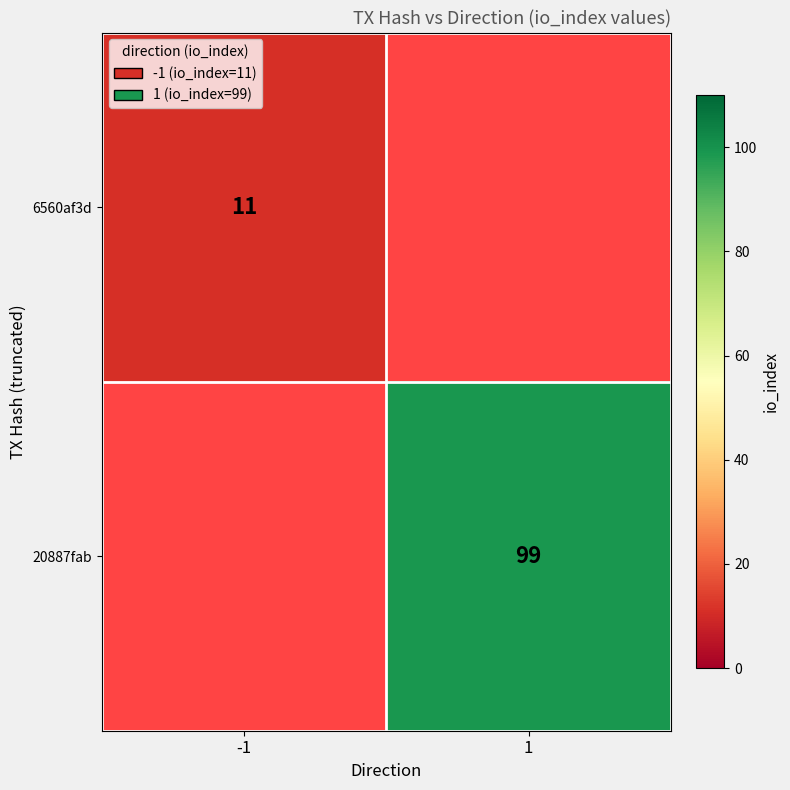

Is it true that 6560af3d equals 4 at -1?

False